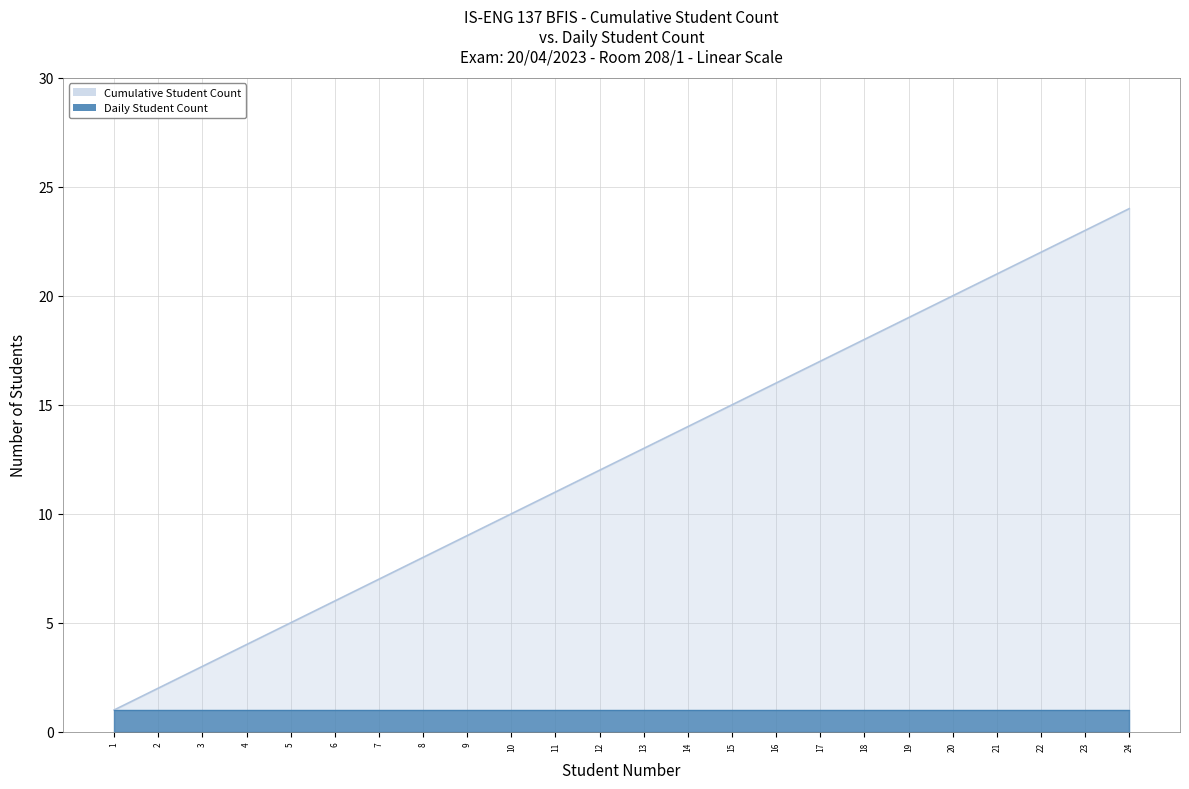

How many lines are shown in the chart?

2